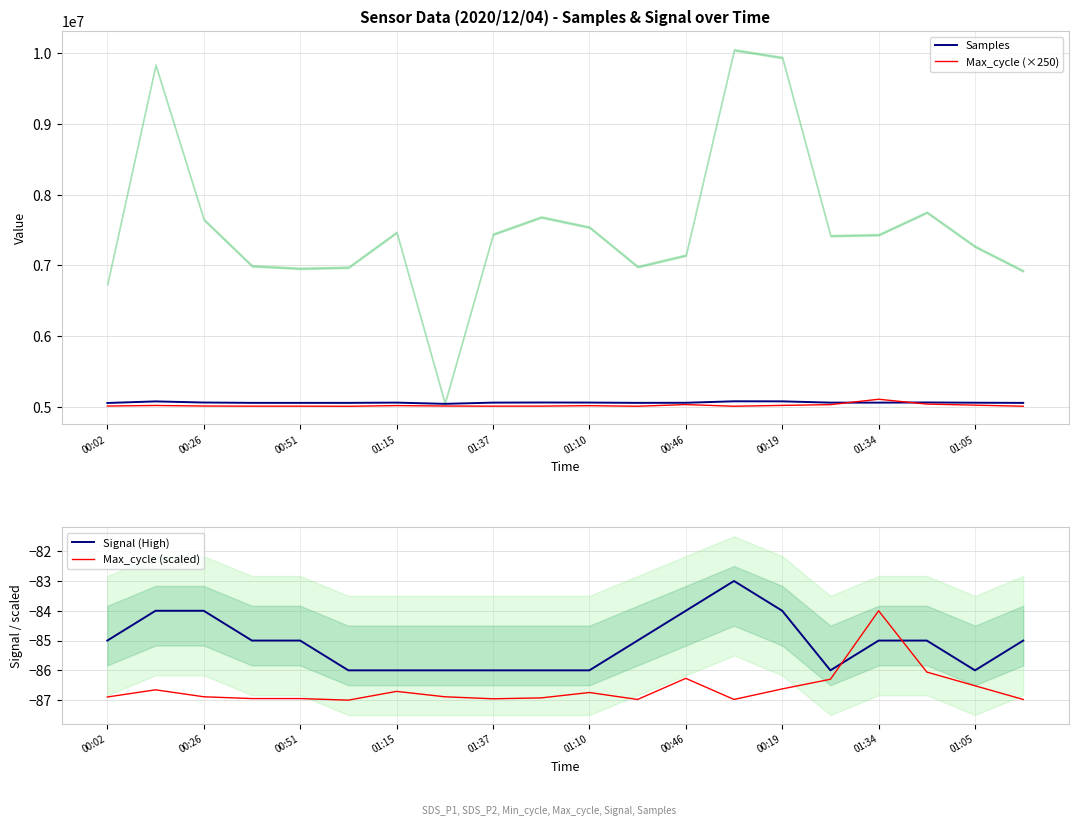

True or false: Max_cycle (scaled) has a value of -86.3 at 00:46.

True